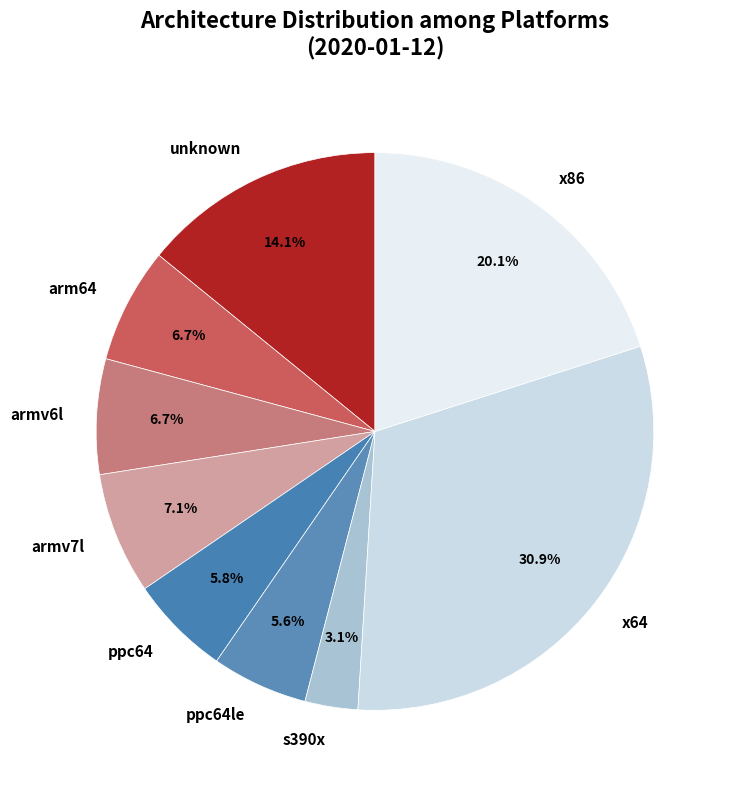

Which has a higher value, s390x or ppc64le?

ppc64le